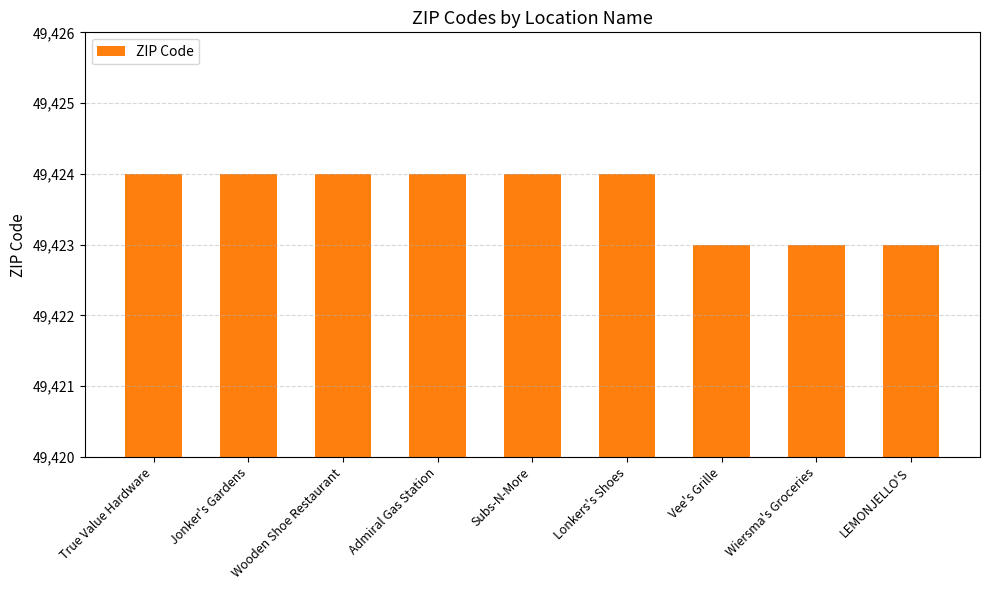

What position from the right is Wiersma's Groceries?

2